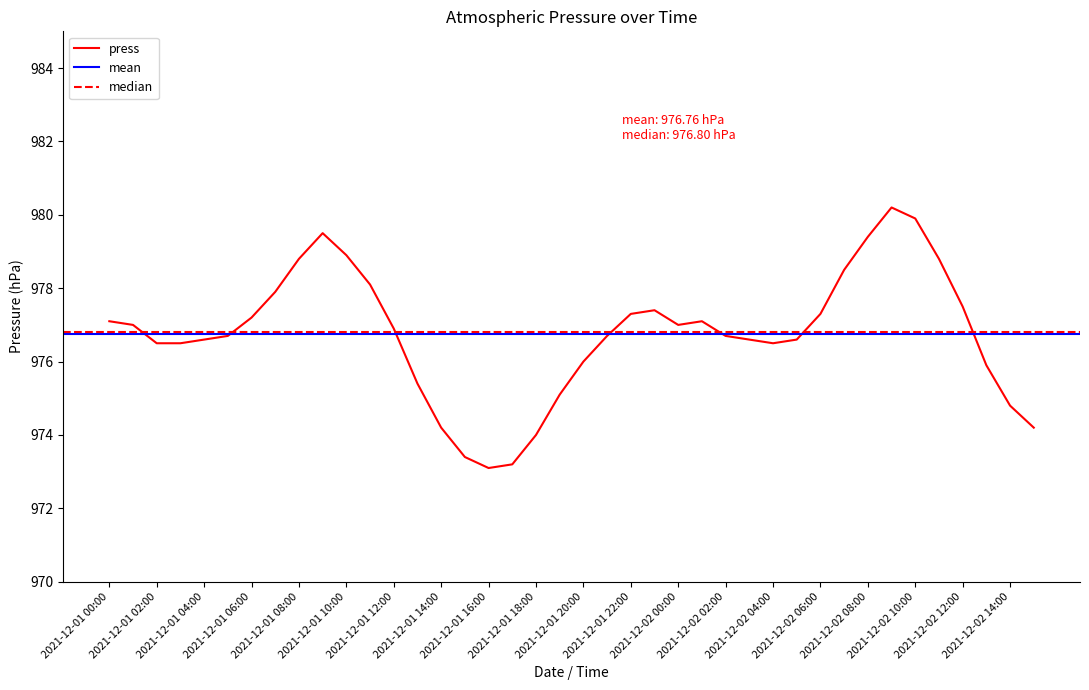

What is the label of the 34th point from the right?

2021-12-01 06:00